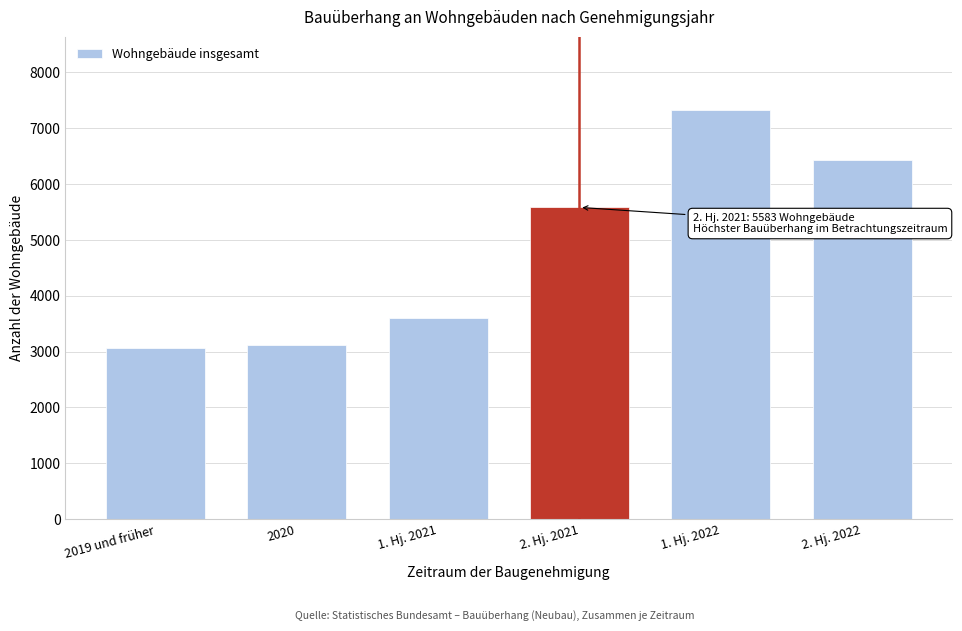

Reading left to right, list all the values displayed in this chart.

2019 und früher=3071	2020=3115	1. Hj. 2021=3604	2. Hj. 2021=5583	1. Hj. 2022=7321	2. Hj. 2022=6435